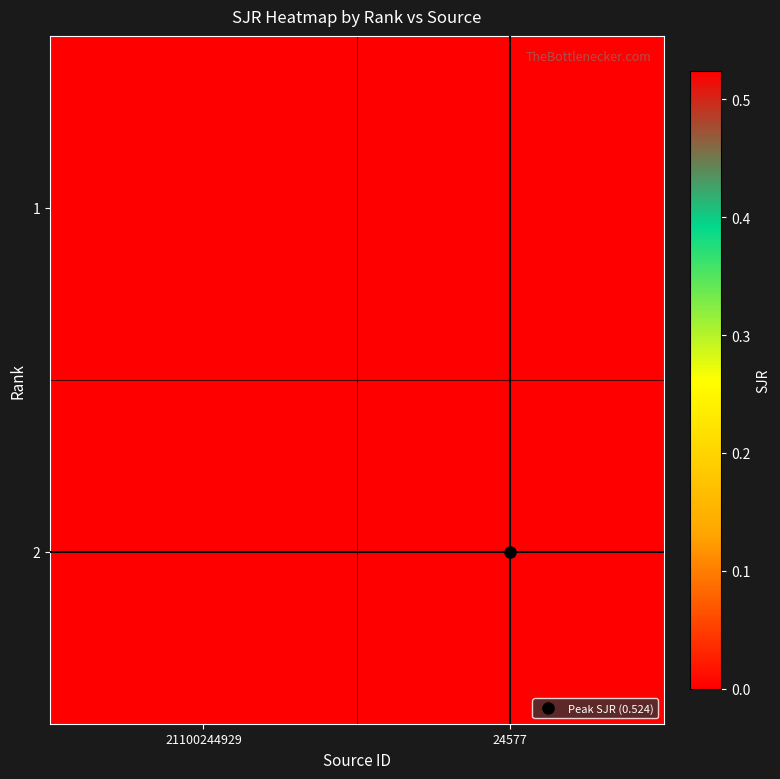

Between 24577 and 21100244929, which is larger?

24577